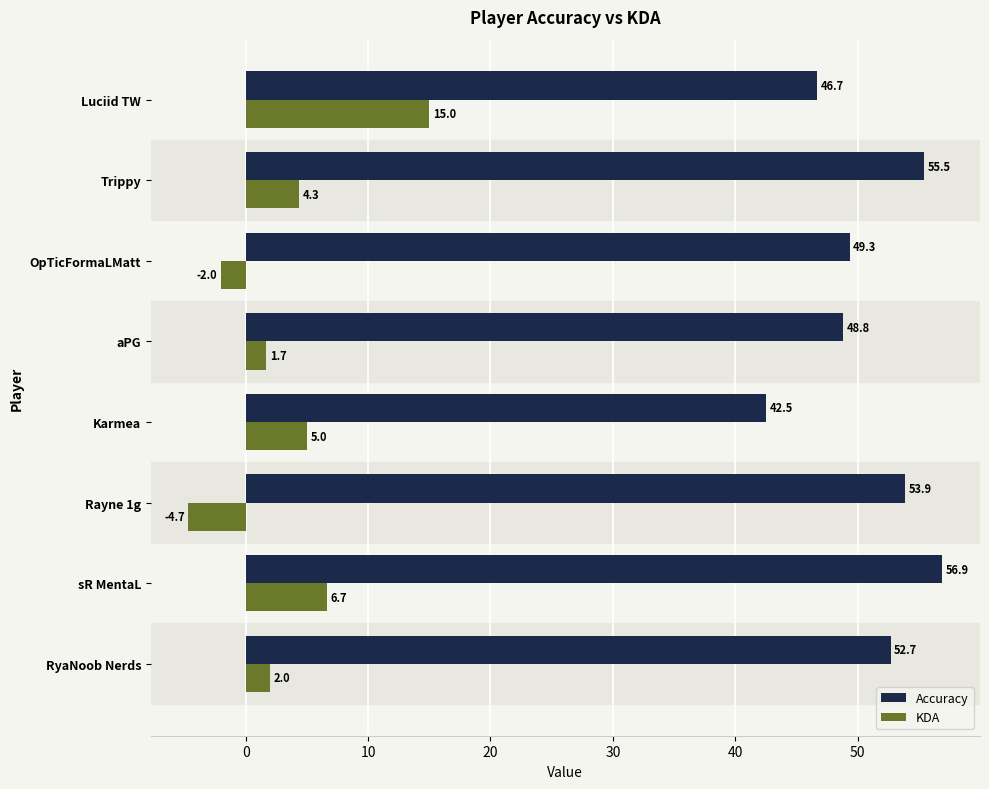

The KDA series shows 10.1 at sR MentaL. True or false?

False